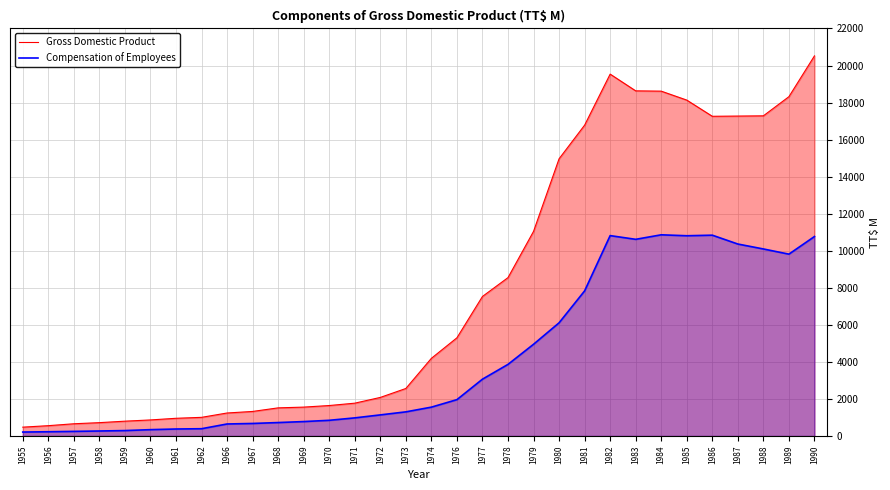

Reading right to left, transcribe all the data shown in this chart.

Gross Domestic Product: 20521.0	18318.9	17284.7	17271.9	17259.7	18134.2	18616.9	18633.3	19536.7	16781.4	14966.1	11045.8	8549.6	7532.8	5300.1	4192.7	2564.2	2081.5	1771.0	1643.7	1558.4	1517.8	1324.4	1240.7	1005.7	954.8	865.9	799.1	719.4	659.1	556.3	476.1
Compensation of Employees: 10767.8	9817.2	10096.9	10363.0	10840.8	10810.3	10860.8	10617.1	10817.5	7832.9	6109.9	4951.1	3865.5	3066.5	1961.5	1556.5	1301.9	1138.0	977.0	845.7	777.9	724.6	675.5	647.5	391.6	376.2	341.1	291.5	268.8	248.2	228.1	212.1